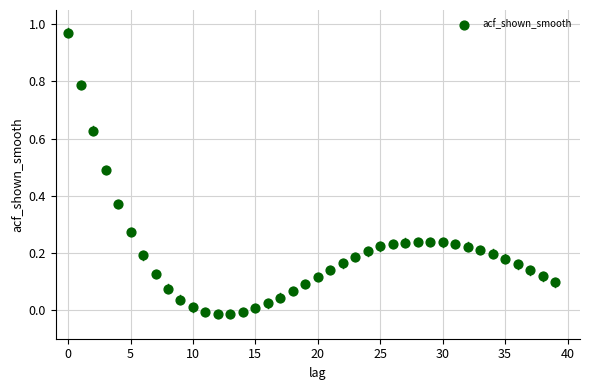

Count the number of points in this scatter plot.

40